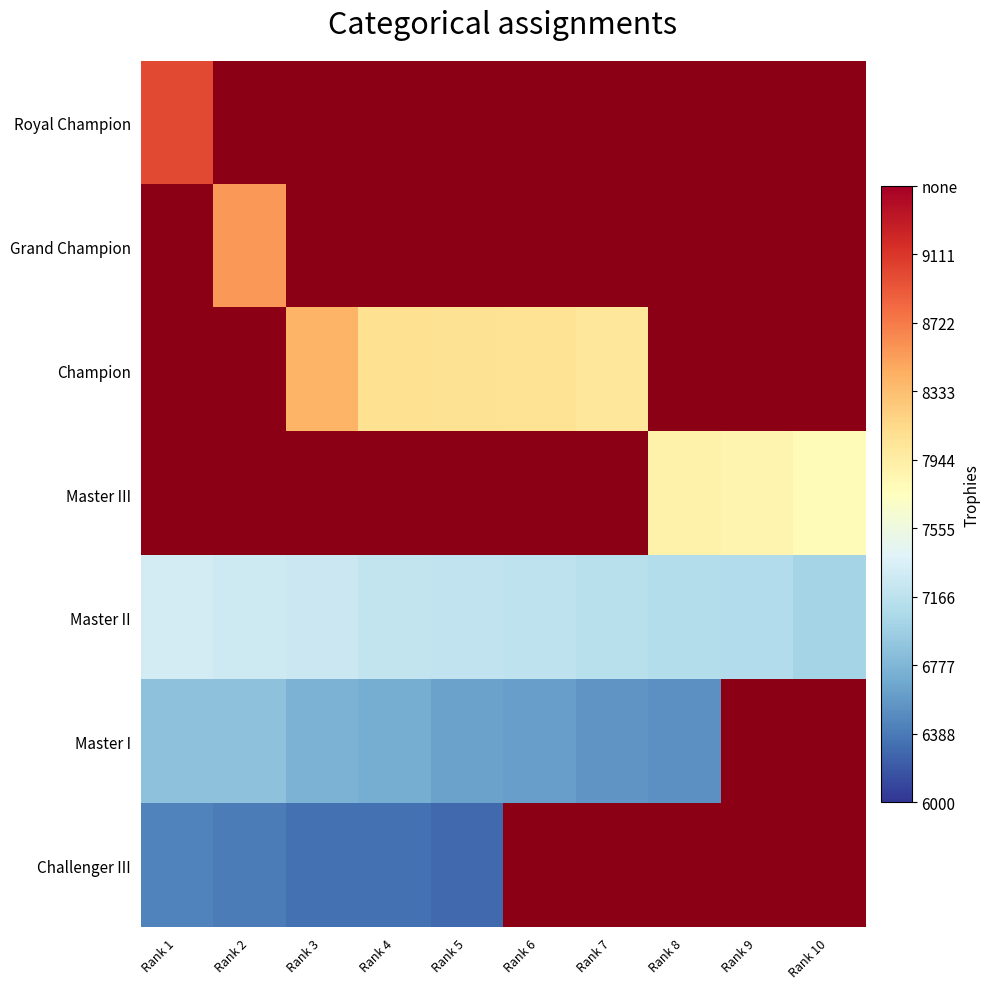

List the series in order of their overall mean, highest first.

Royal Champion, Grand Champion, Champion, Master III, Master II, Master I, Challenger III